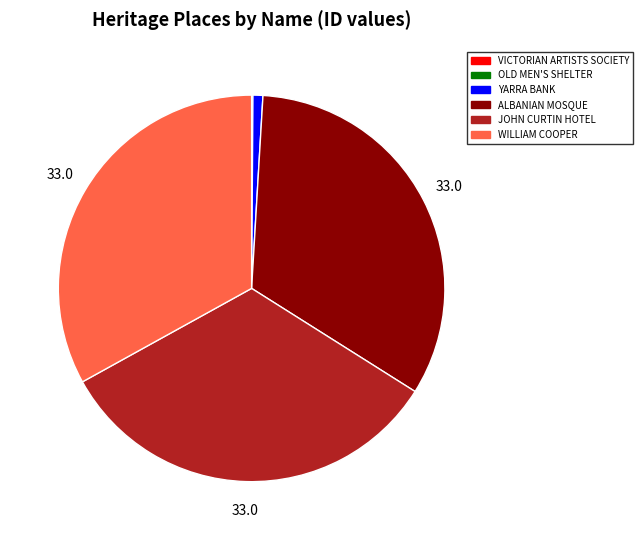

Is there any slice that represents more than half of the pie?

No